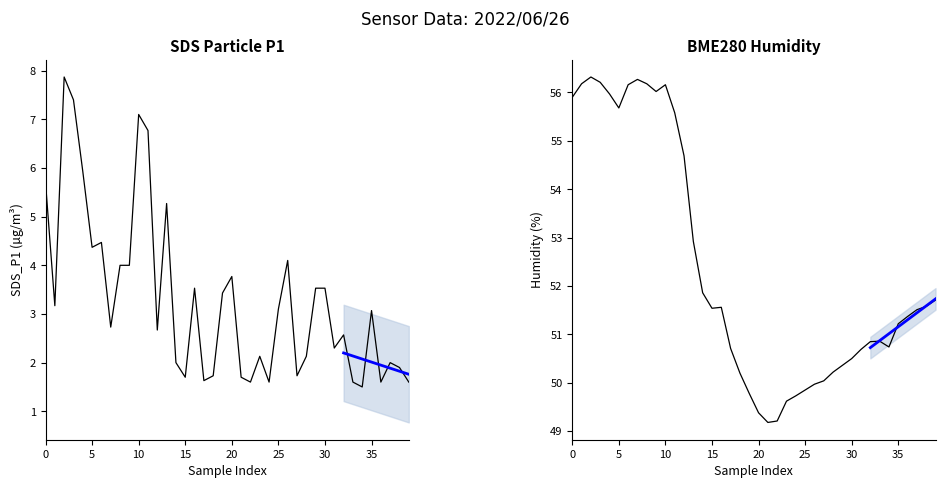

How many data points in SDS_P1 are above 3?

20